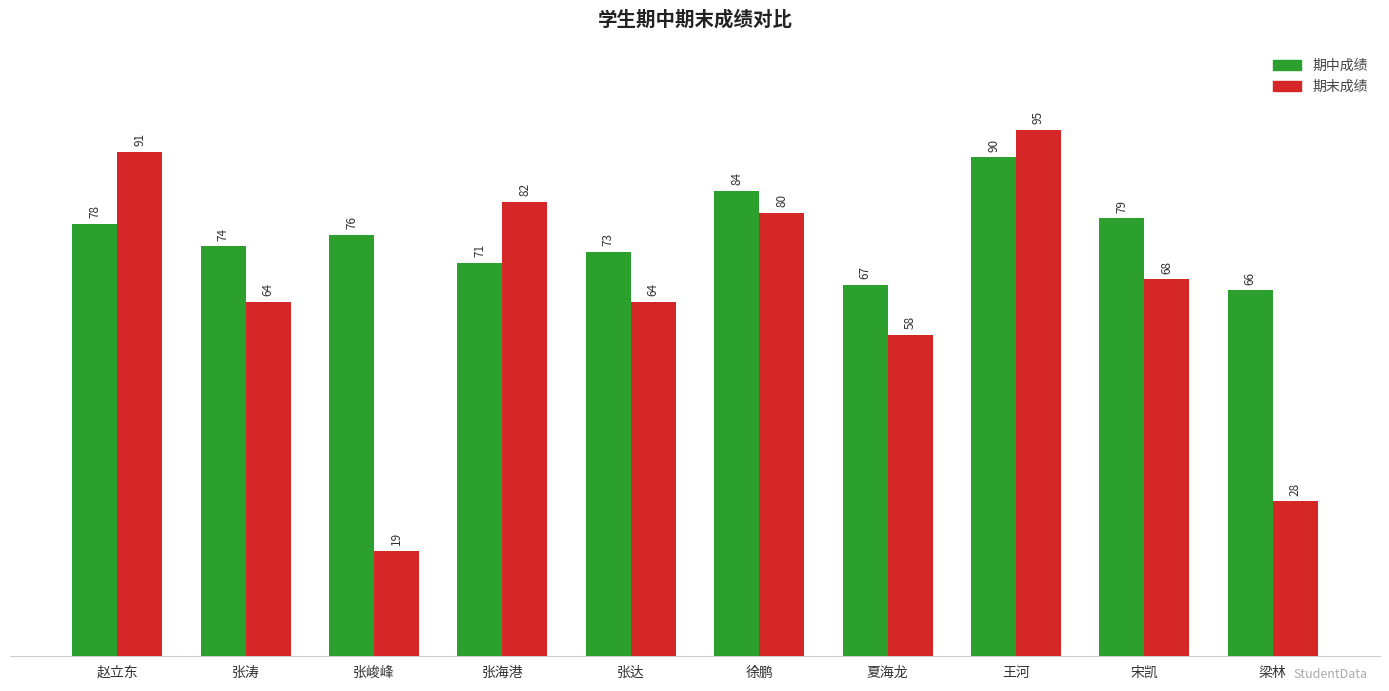

What is the difference between the highest and lowest values at 张涛?

10